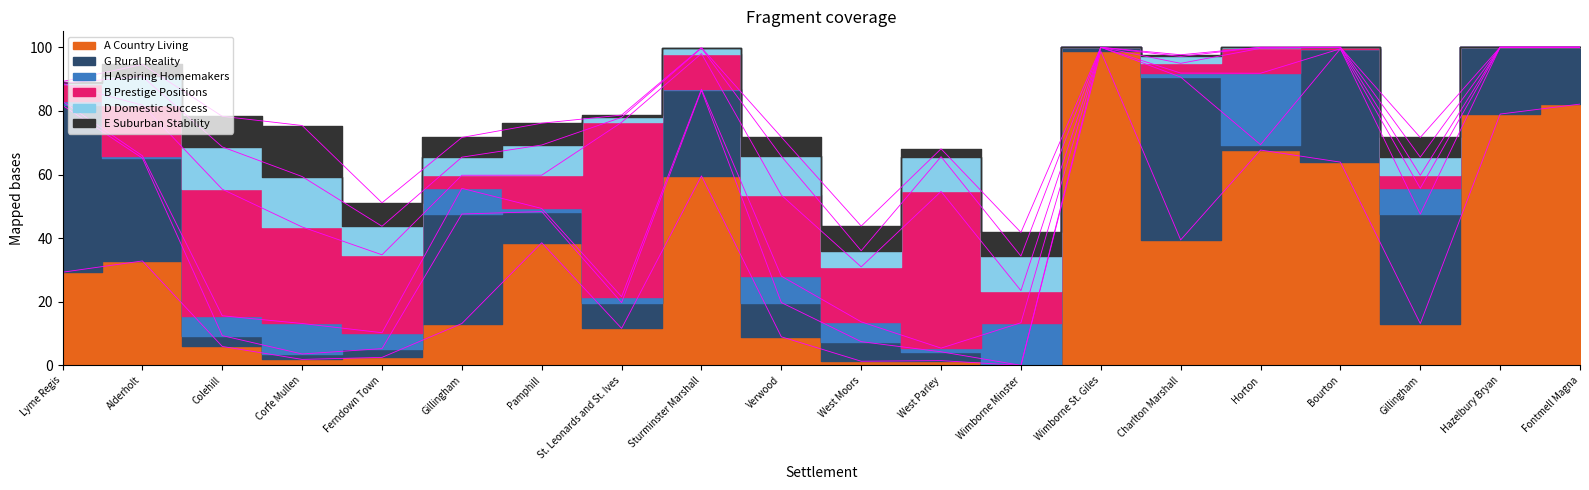

Which series ends up on top after the final intersection of H Aspiring Homemakers and A Country Living?

A Country Living